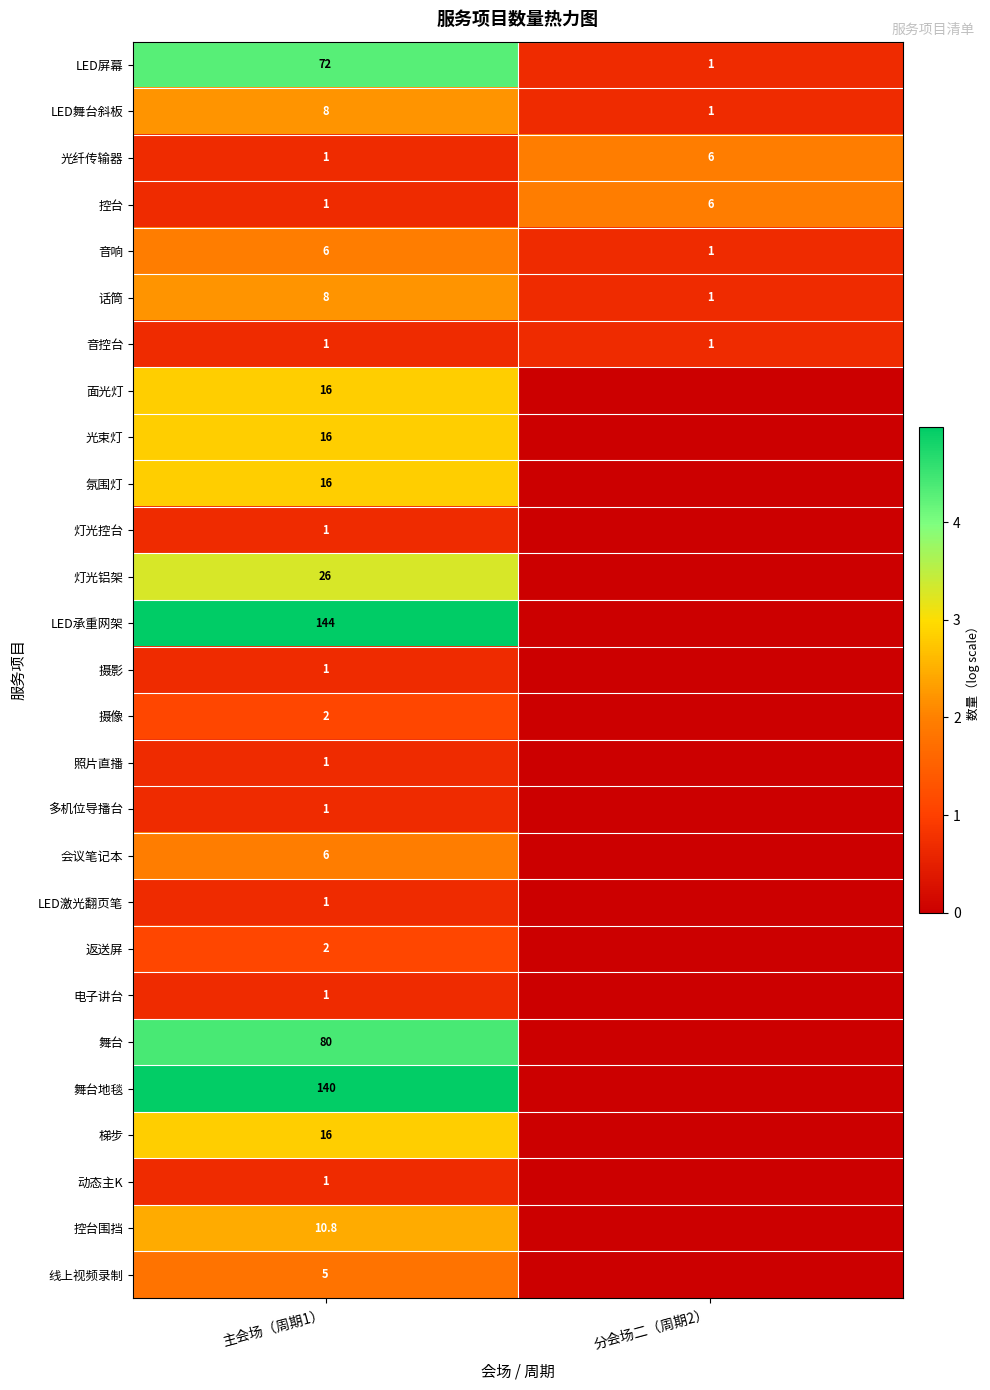

What is the spread (max minus min) of values at 主会场（周期1）?

143.0